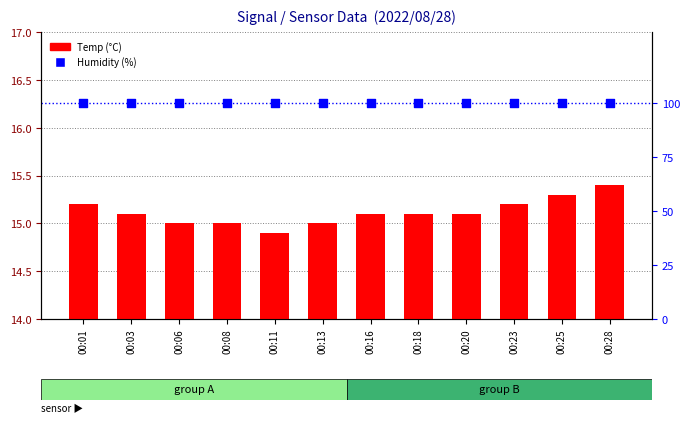

What is the total value across all series at 00:08?

114.9